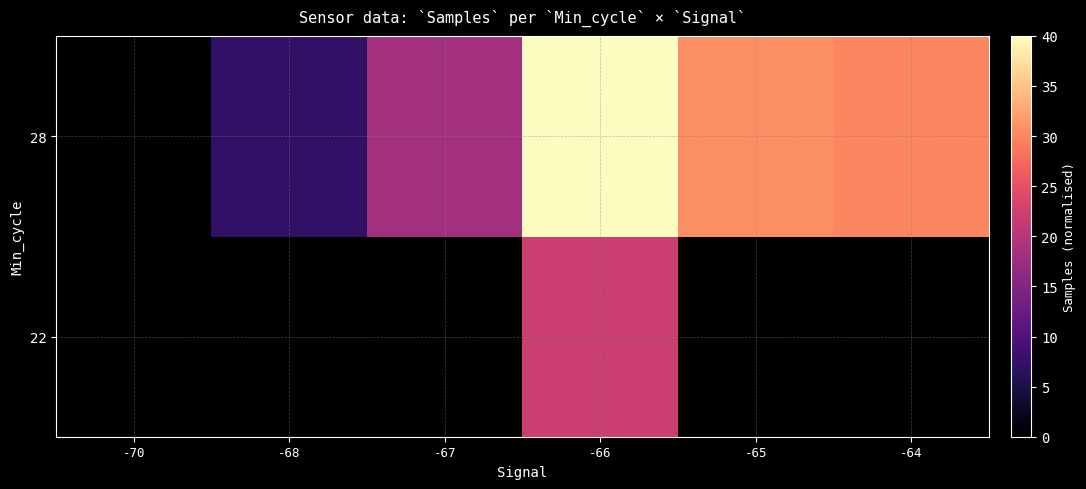

Count the number of categories in the chart.

6